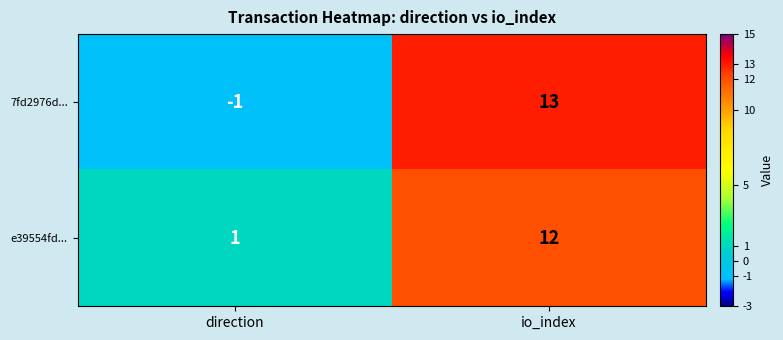

At which category is the sum across all series the highest?

io_index